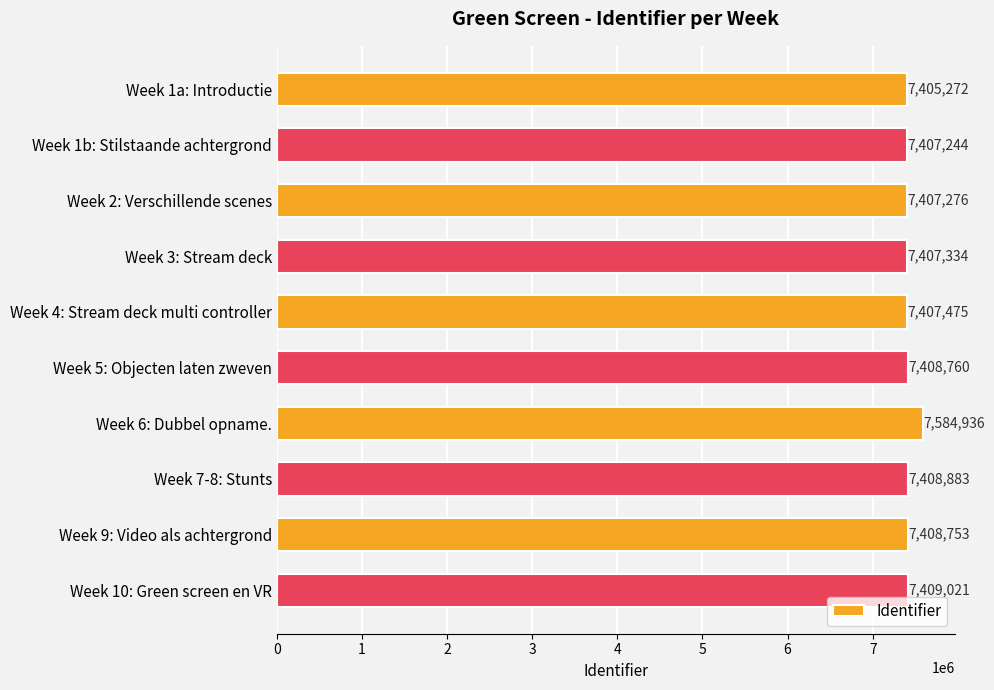

Reading top to bottom, transcribe all the data shown in this chart.

Week 1a: Introductie=7405272	Week 1b: Stilstaande achtergrond=7407244	Week 2: Verschillende scenes=7407276	Week 3: Stream deck=7407334	Week 4: Stream deck multi controller=7407475	Week 5: Objecten laten zweven=7408760	Week 6: Dubbel opname.=7584936	Week 7-8: Stunts=7408883	Week 9: Video als achtergrond=7408753	Week 10: Green screen en VR=7409021